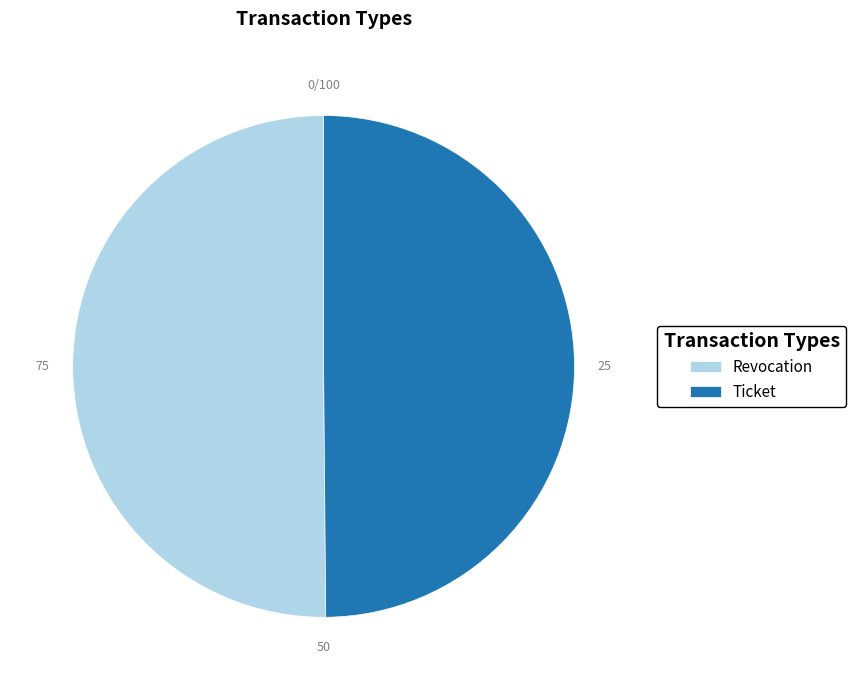

Is the sum of Revocation and Ticket greater than half?

Yes